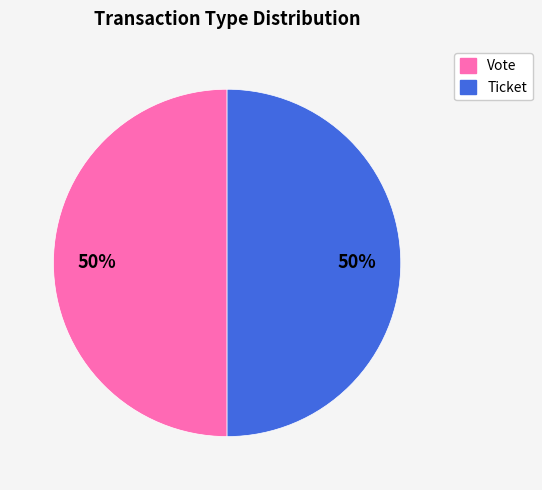

Approximately how many times larger is the value at Vote compared to Ticket?

1.0